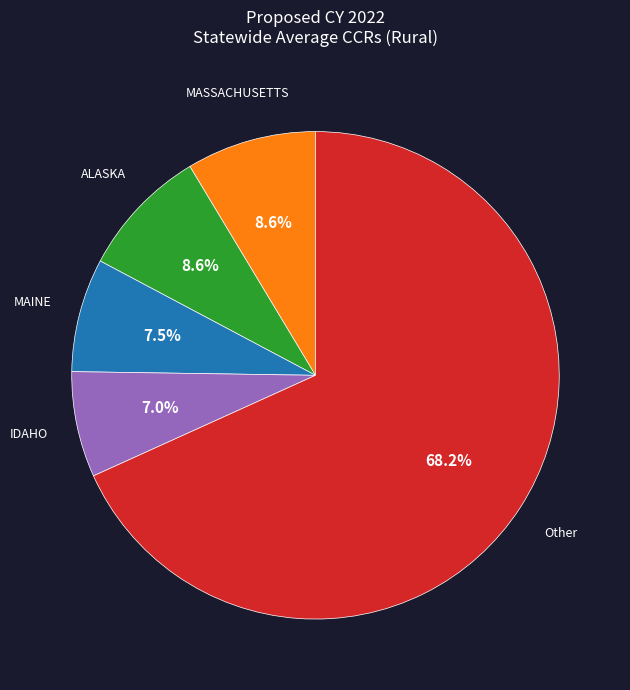

To the nearest percent, what is the difference between the largest and smallest slice percentages?

61%